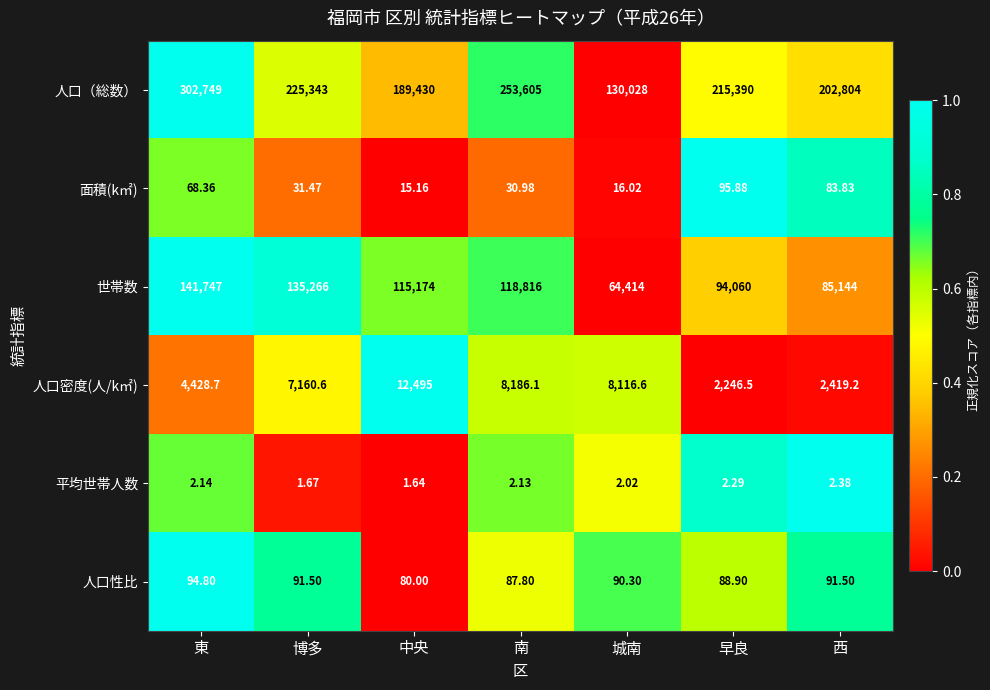

Which series has the largest total across all categories?

人口（総数）